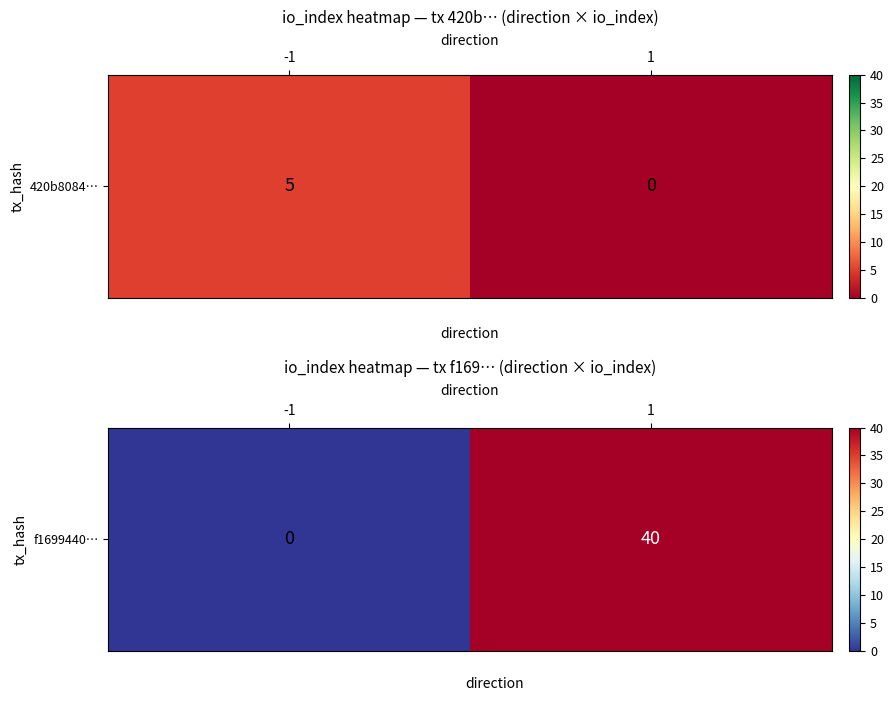

What is the sum of all values?

40